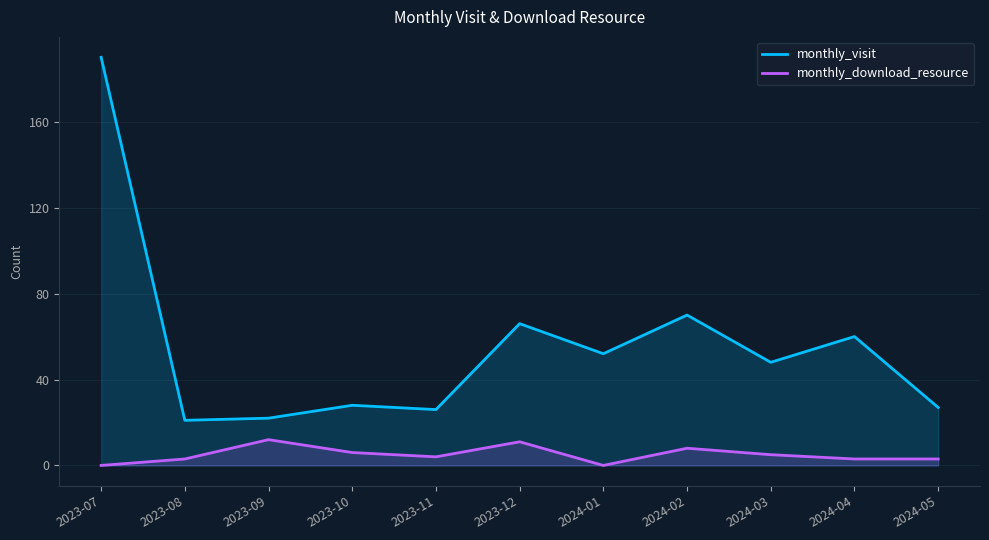

What is the label of the 10th point from the right?

2023-08